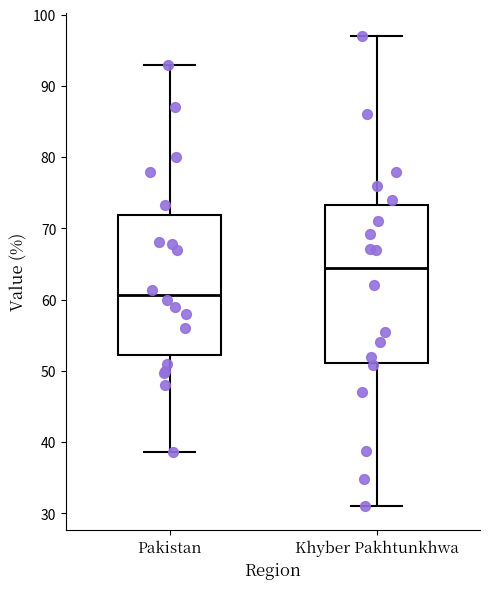

Reading left to right, transcribe this box plot: for each box, give where its median line is, the range the box spans, and where its two whiskers end, as read against the y-axis. The values are not printed on the chart, so give them approximately, as read against the axis.

Pakistan: median 61, box 52 to 72, whiskers 39 to 93
Khyber Pakhtunkhwa: median 64, box 51 to 73, whiskers 31 to 97